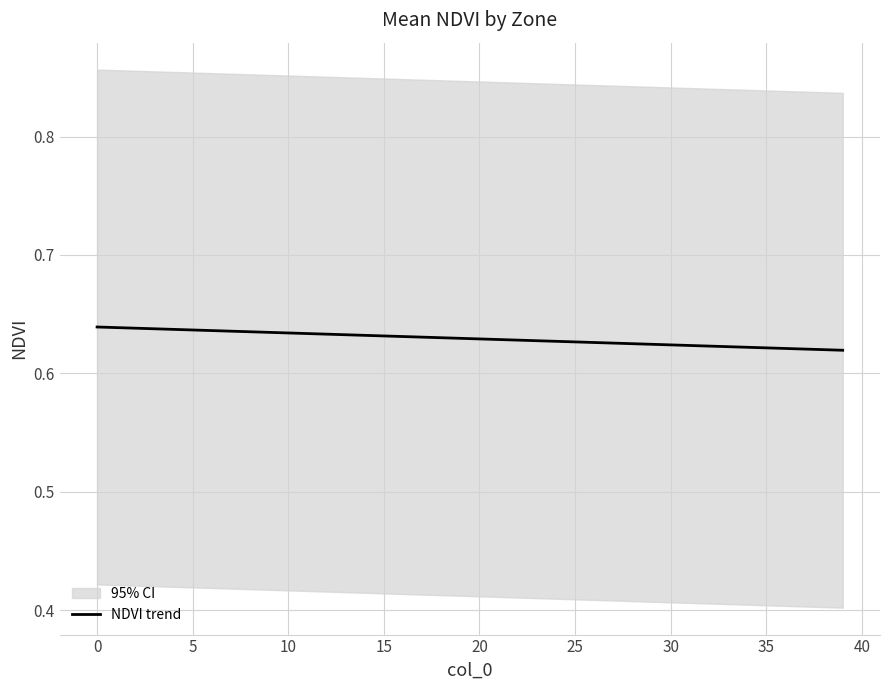

Which category has the lowest value across all series?

39